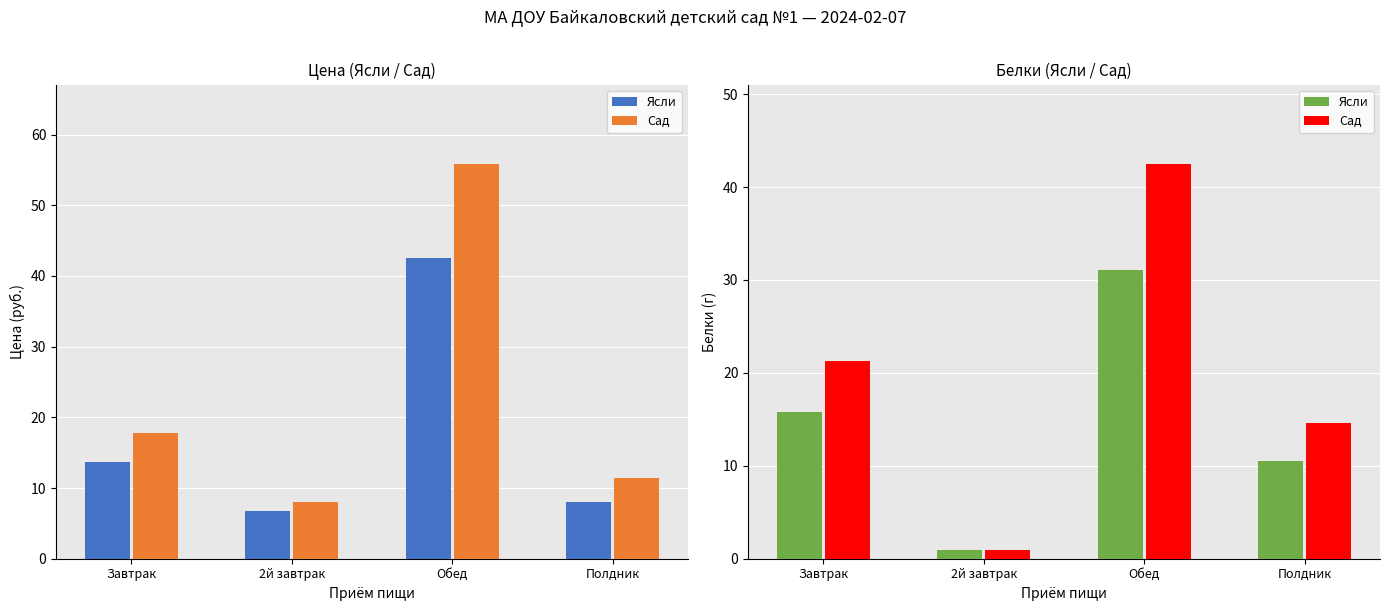

What is the value of the Сад bar at the 1st from the left?

21.3